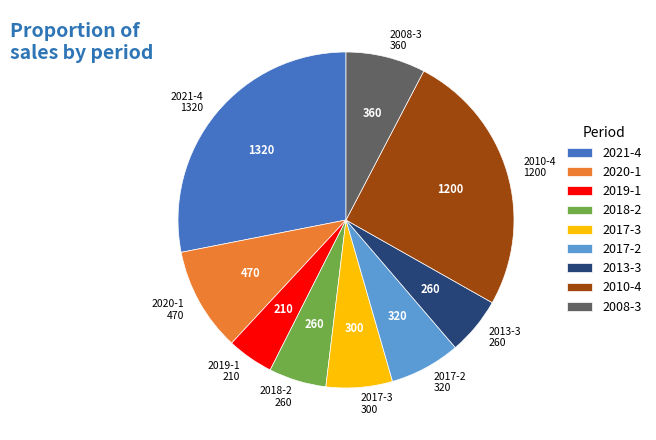

Which slice is the smallest?

2019-1